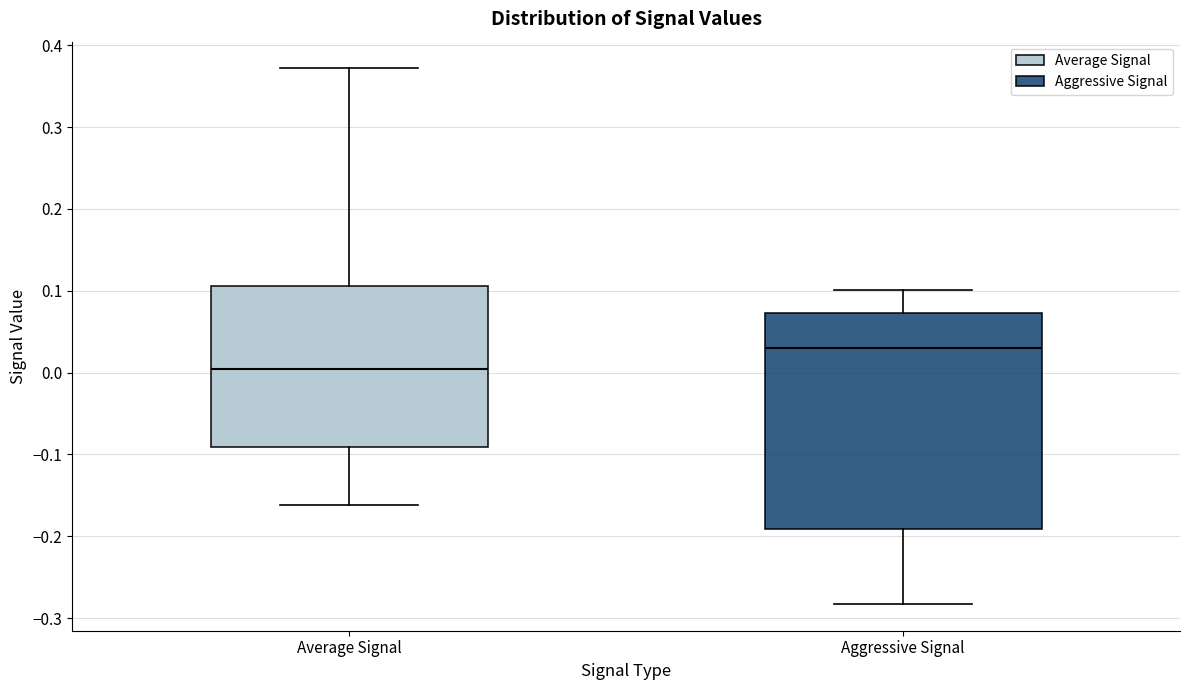

Which box's median line is the highest?

Aggressive Signal